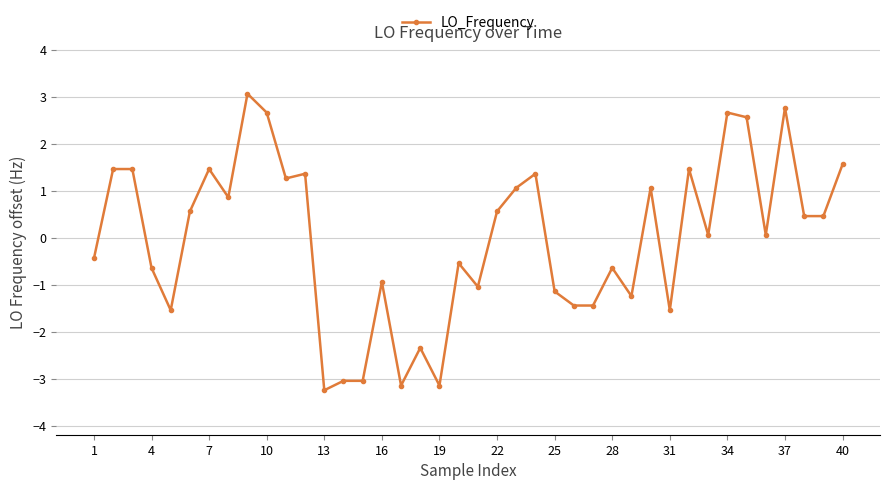

What is the maximum value shown in the chart?

3.1